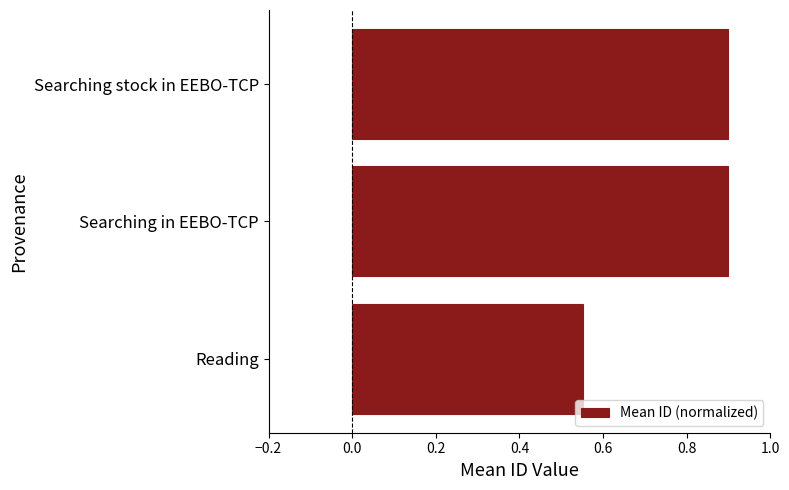

What is the sum of the values at Searching in EEBO-TCP and Reading?

1.5